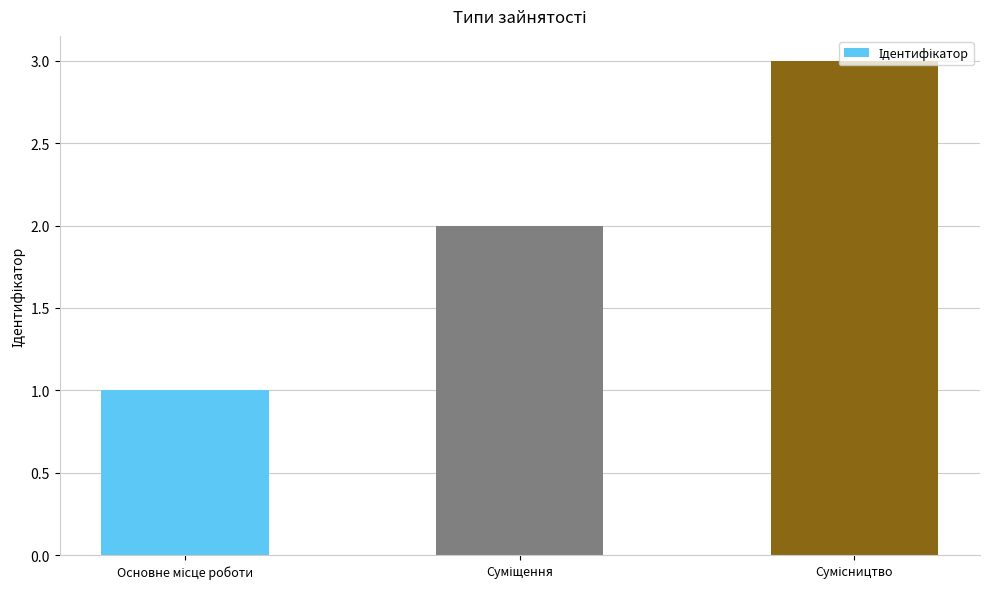

What is the maximum value shown in the chart?

3